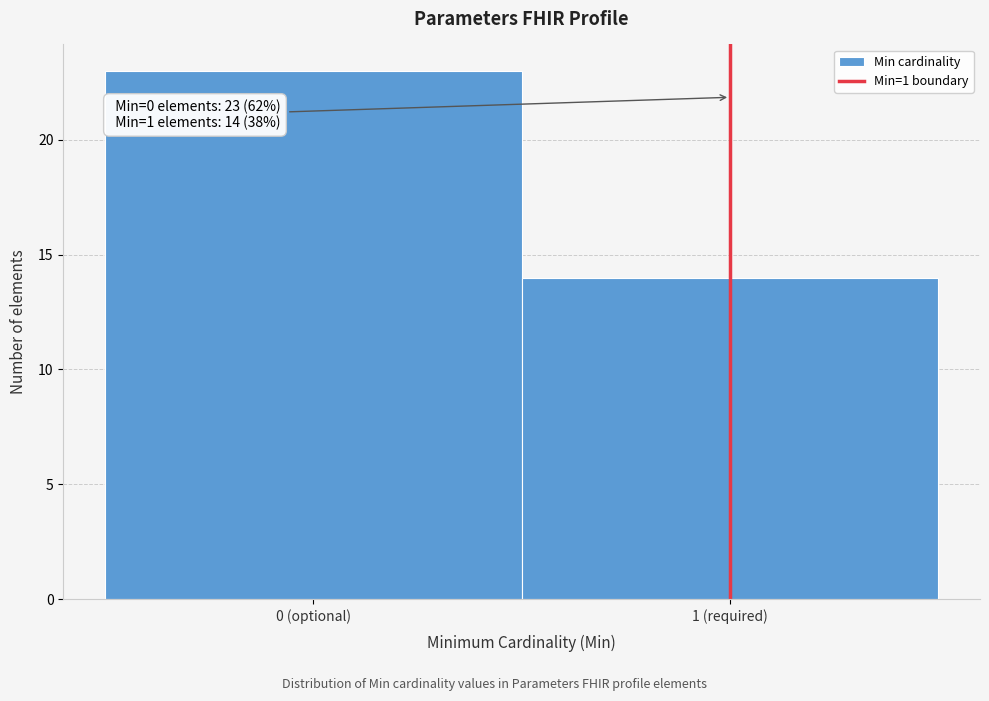

Reading left to right, what are all the values shown in this chart?

23	14